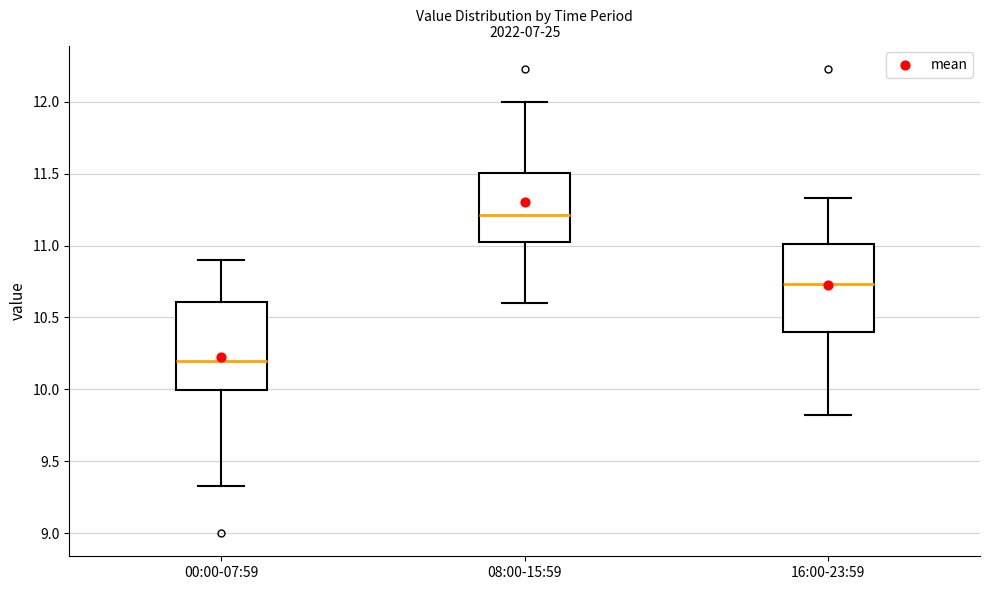

Which box's median line is the lowest?

00:00-07:59